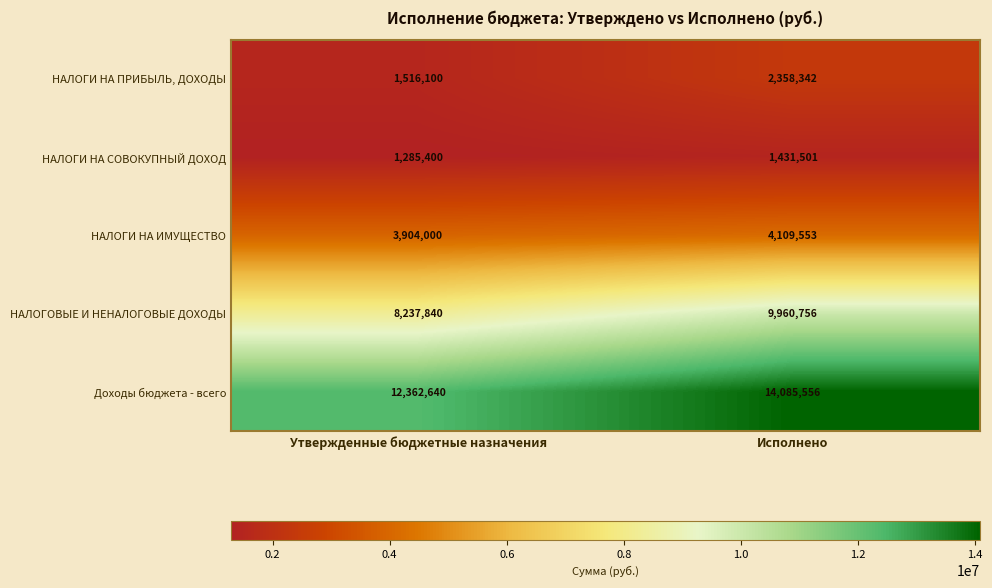

How many distinct data groups are displayed?

5